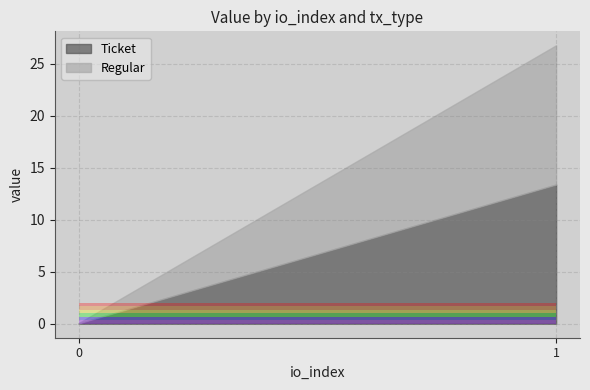

At which category is the sum across all series the highest?

1